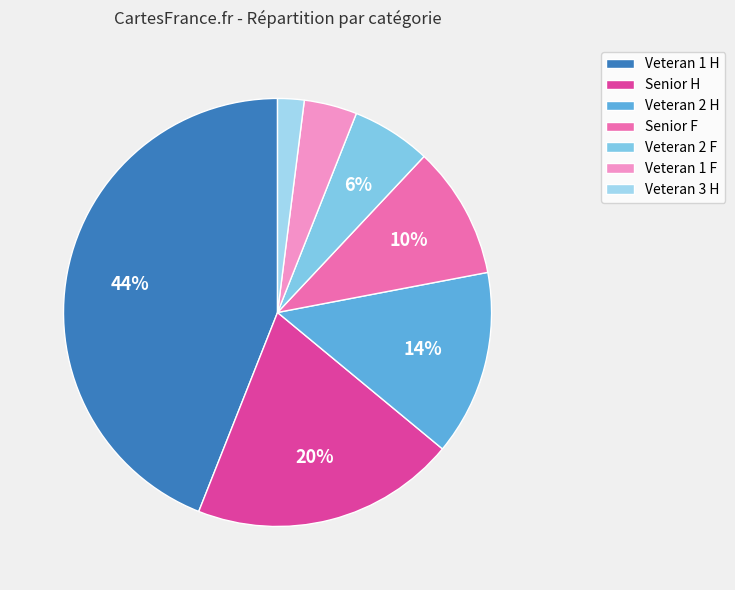

To the nearest percent, what is the difference between the Veteran 1 H and Veteran 3 H slice percentages?

42%